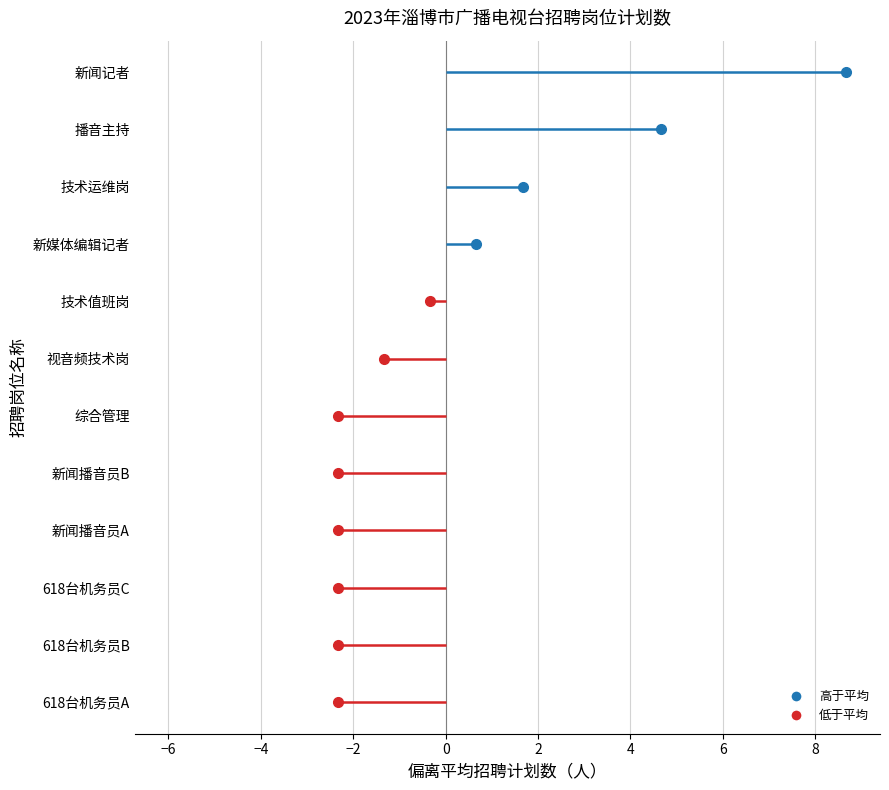

What position from the right is 新闻播音员B?

5